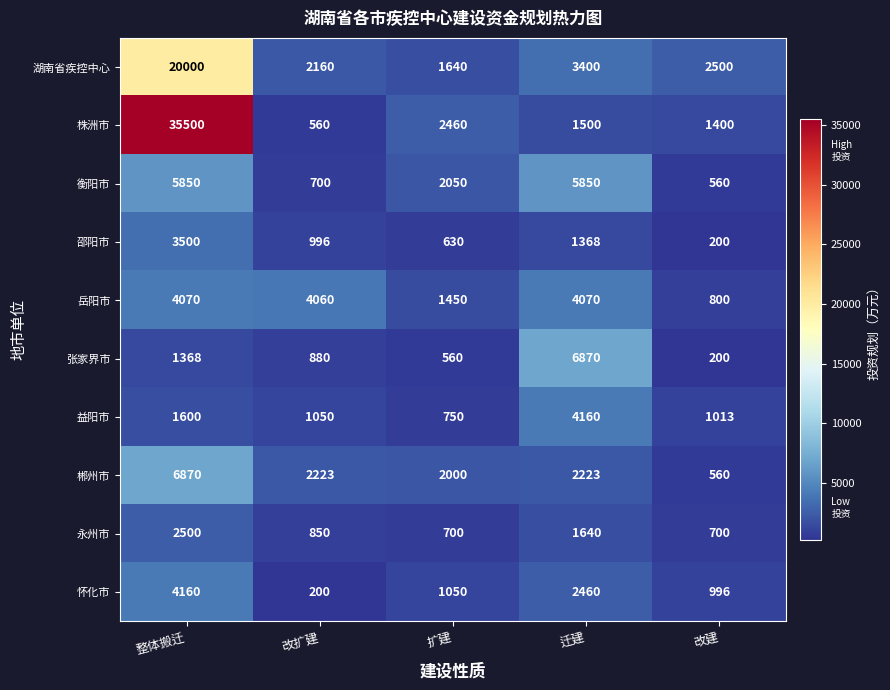

What is the total value across all series at 改扩建?

13679